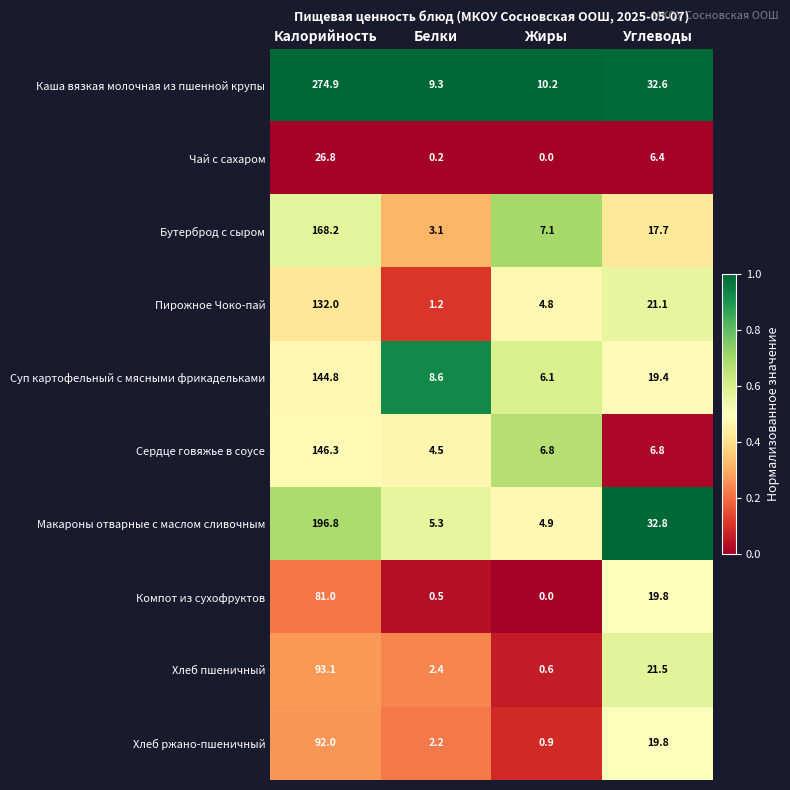

What is the sum of the Хлеб пшеничный values at Жиры and Калорийность?

93.7